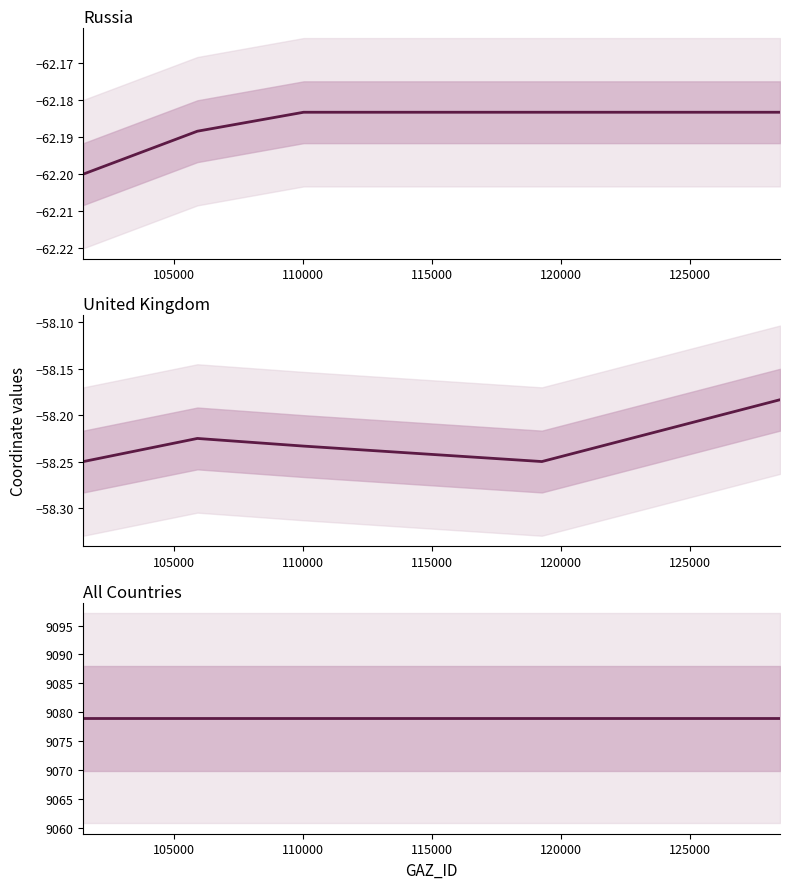

At how many categories does at least one series exceed 1366?

5